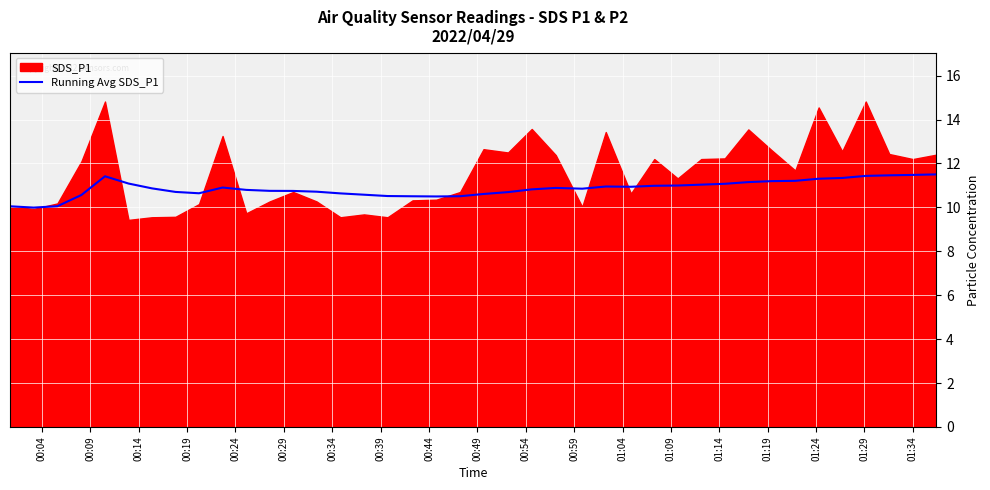

What is the minimum value for Running Avg SDS_P1?

10.0